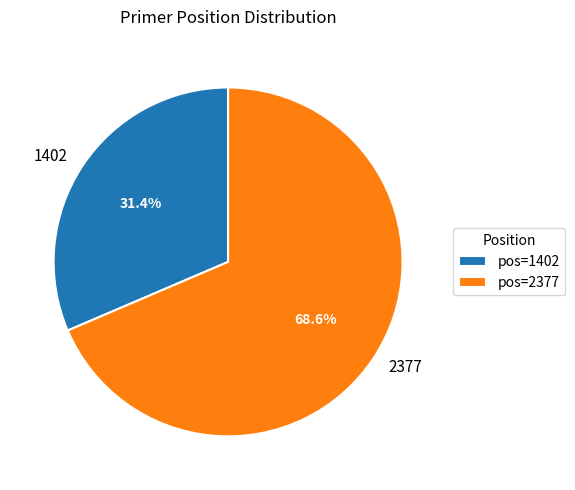

Is it true that 2377 is 69% of the pie?

True